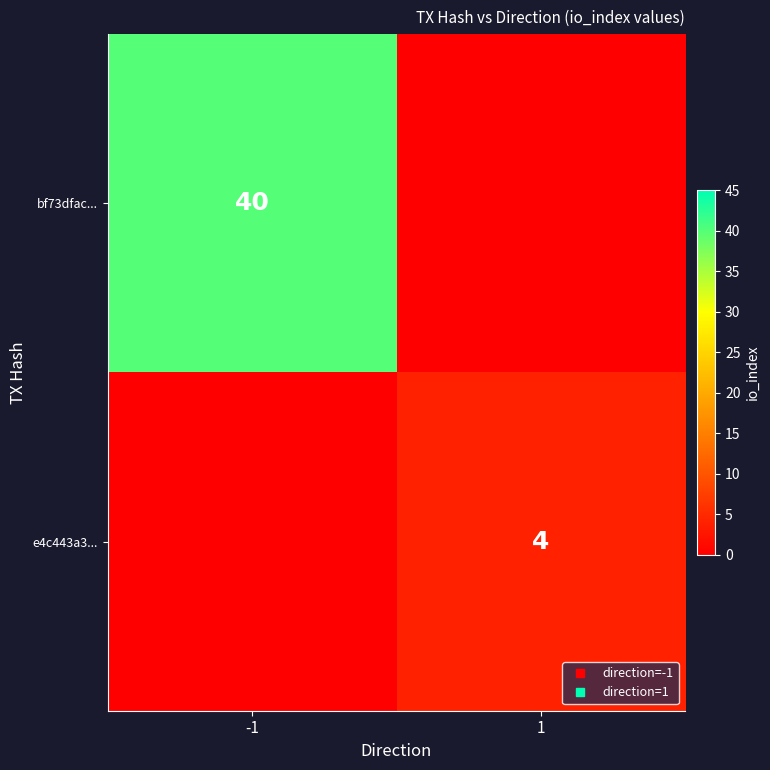

At -1, list the series in order from largest to smallest.

bf73dfac..., e4c443a3...